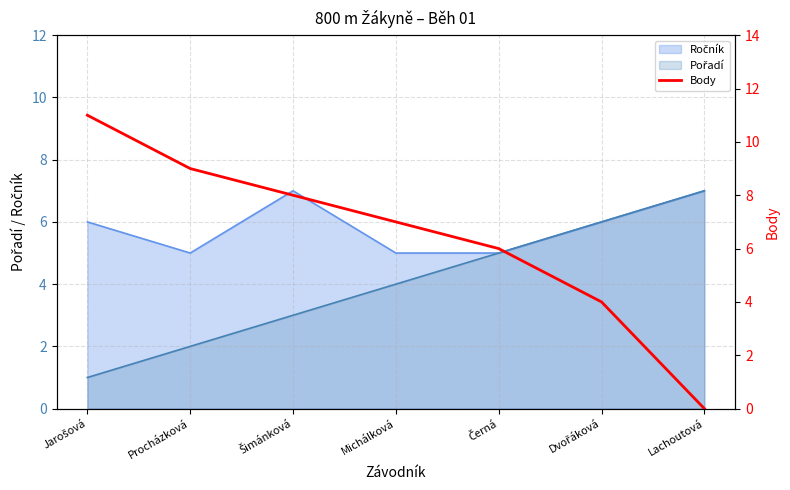

True or false: there are more than 1 points higher than both neighbors.

False